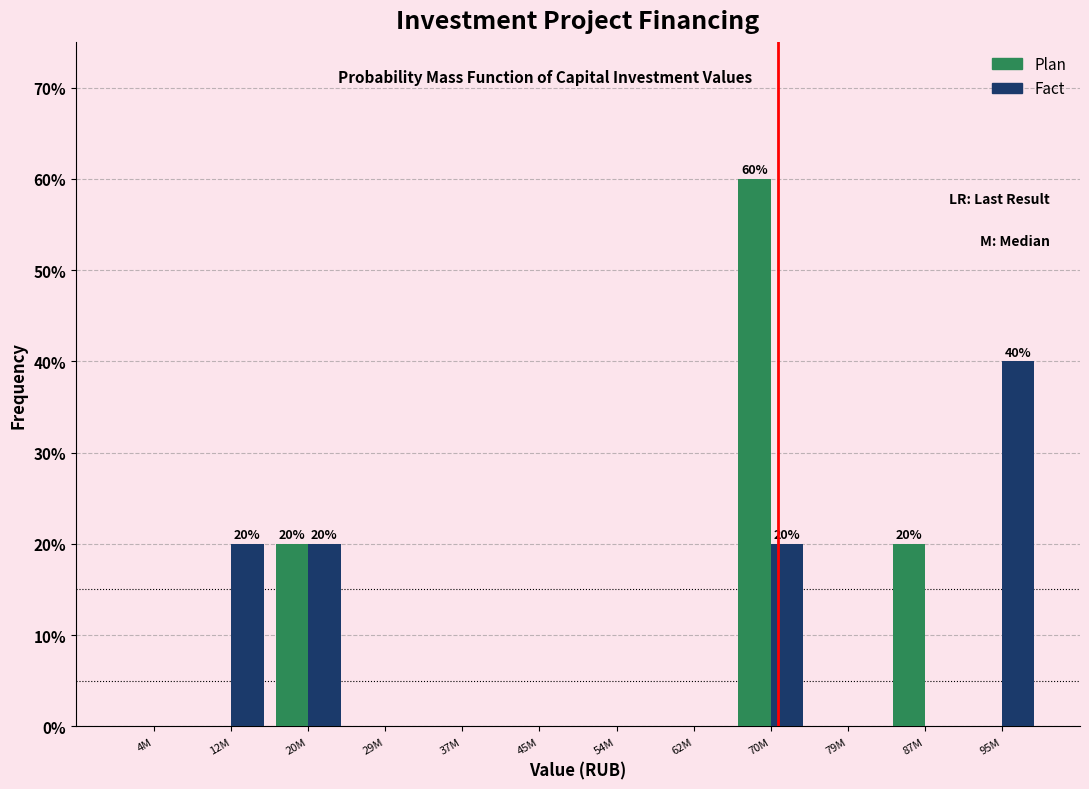

Reading left to right, extract all data points from this chart.

Plan: 4M=0	12M=0	20M=20	29M=0	37M=0	45M=0	54M=0	62M=0	70M=60	79M=0	87M=20	95M=0
Fact: 4M=0	12M=20	20M=20	29M=0	37M=0	45M=0	54M=0	62M=0	70M=20	79M=0	87M=0	95M=40